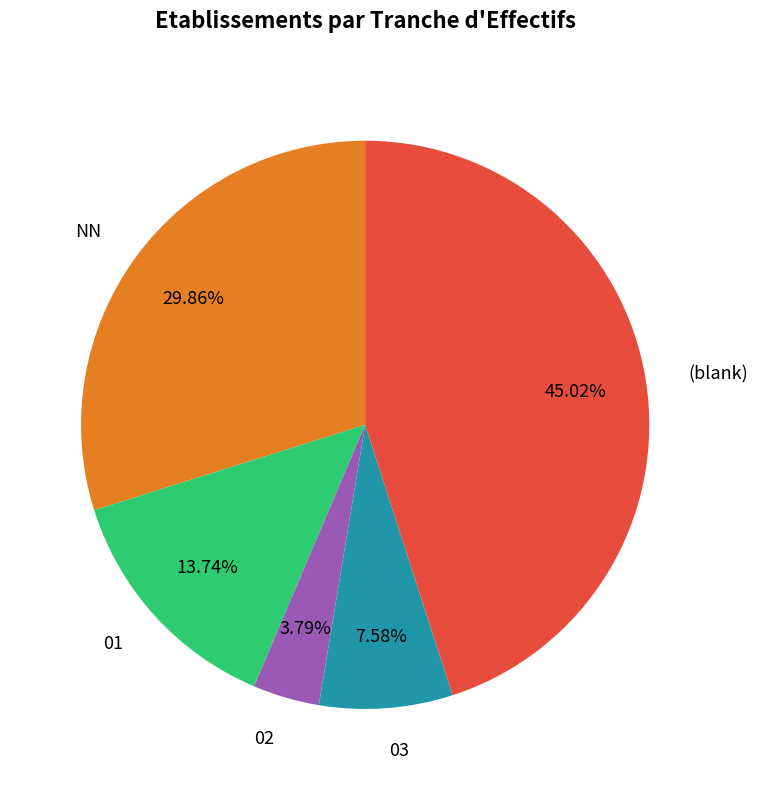

What percentage is the 02 slice, to the nearest percent?

4%